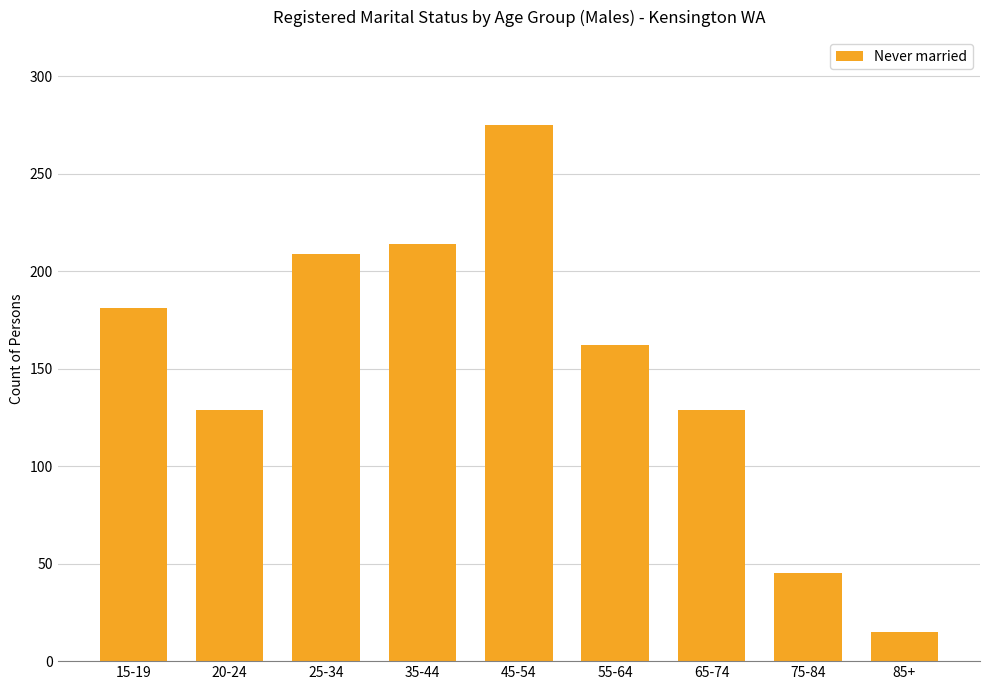

What is the ratio of the value at 85+ to the value at 75-84?

0.3